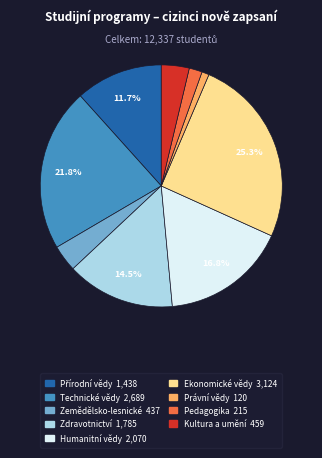

Is there a majority slice in this chart?

No